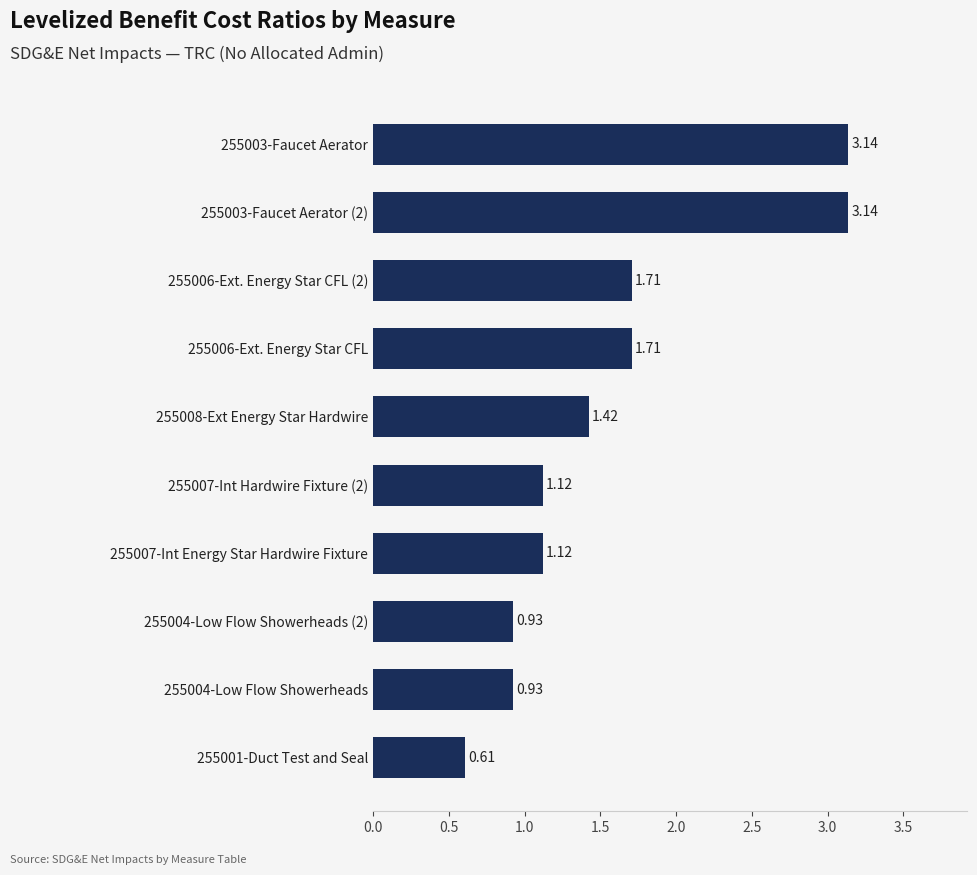

Which has a higher value, 255007-Int Hardwire Fixture (2) or 255006-Ext. Energy Star CFL?

255006-Ext. Energy Star CFL